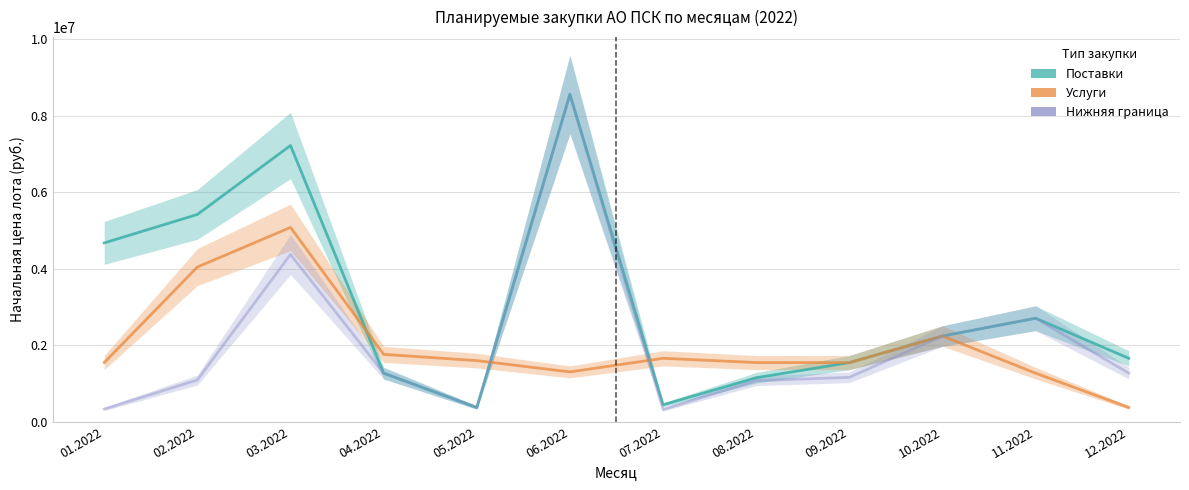

At how many categories does at least one series exceed 6037153?

2